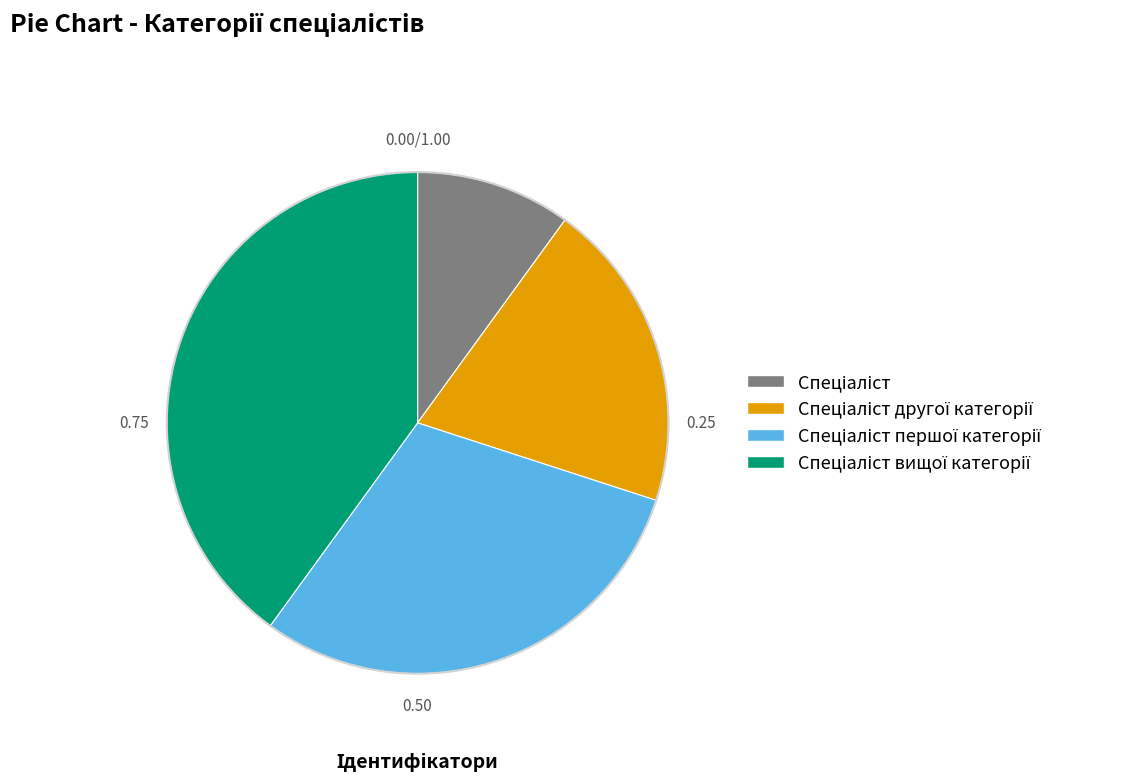

Is there any slice that represents more than half of the pie?

No